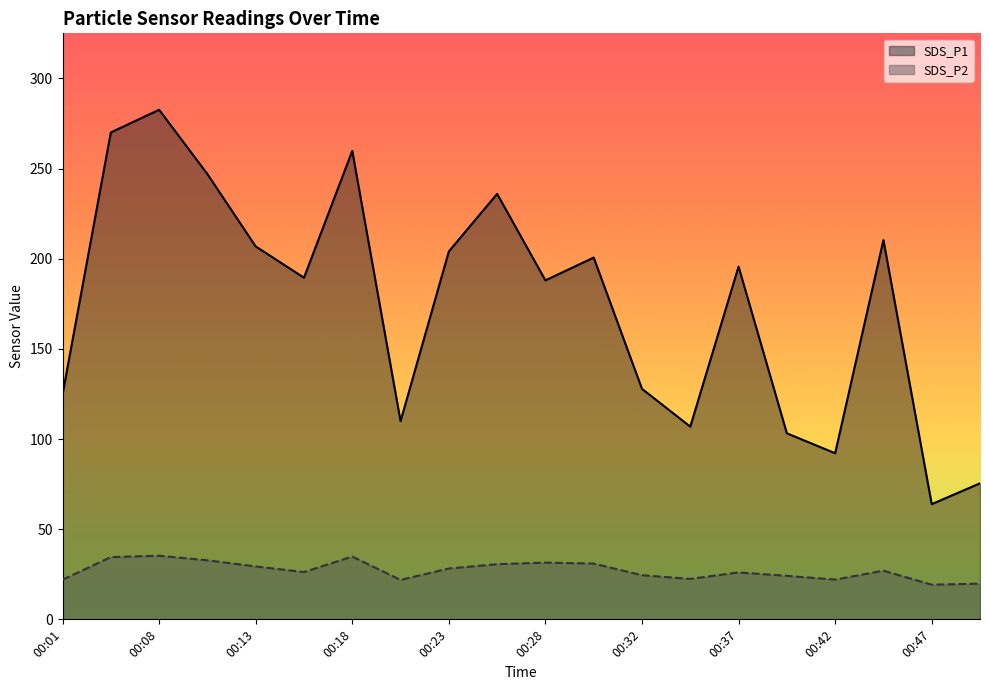

At which category does SDS_P1 reach its first local peak?

00:08